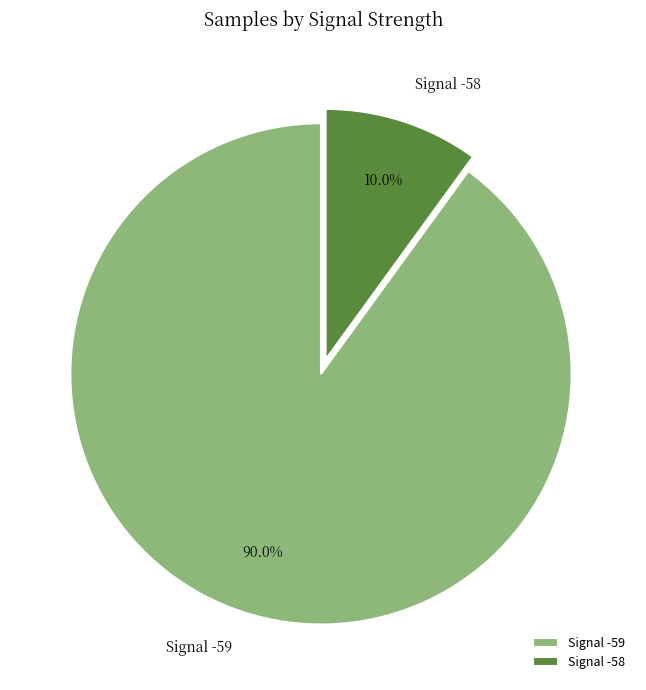

Between Signal -59 and Signal -58, which is larger?

Signal -59